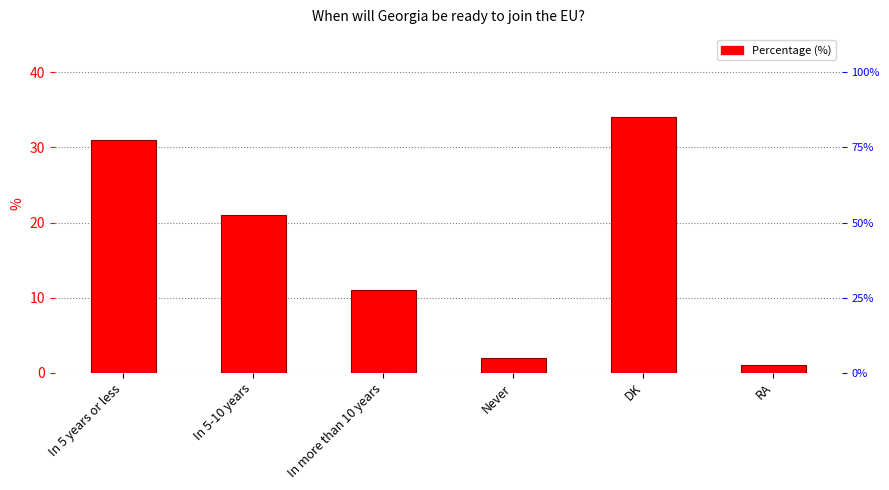

How many bars are there in total?

6